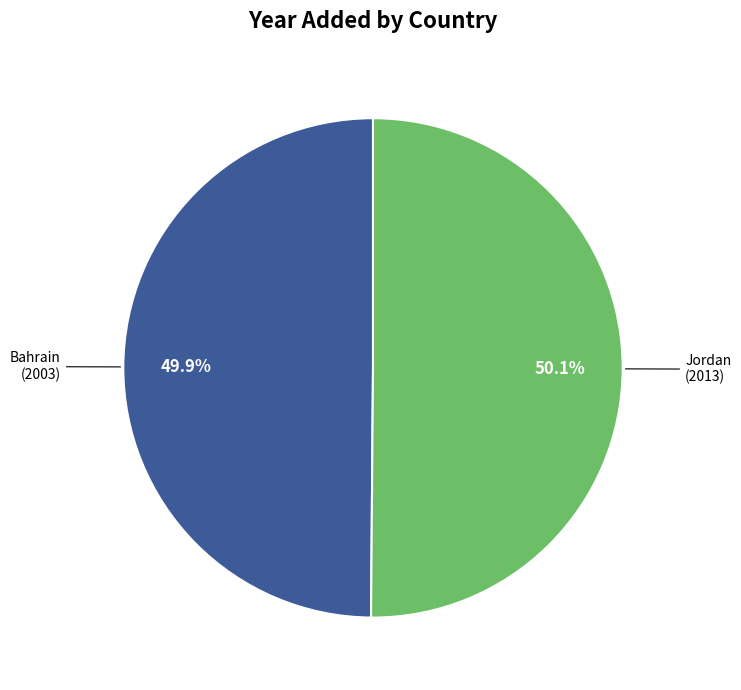

To the nearest percent, what portion does Bahrain represent?

50%